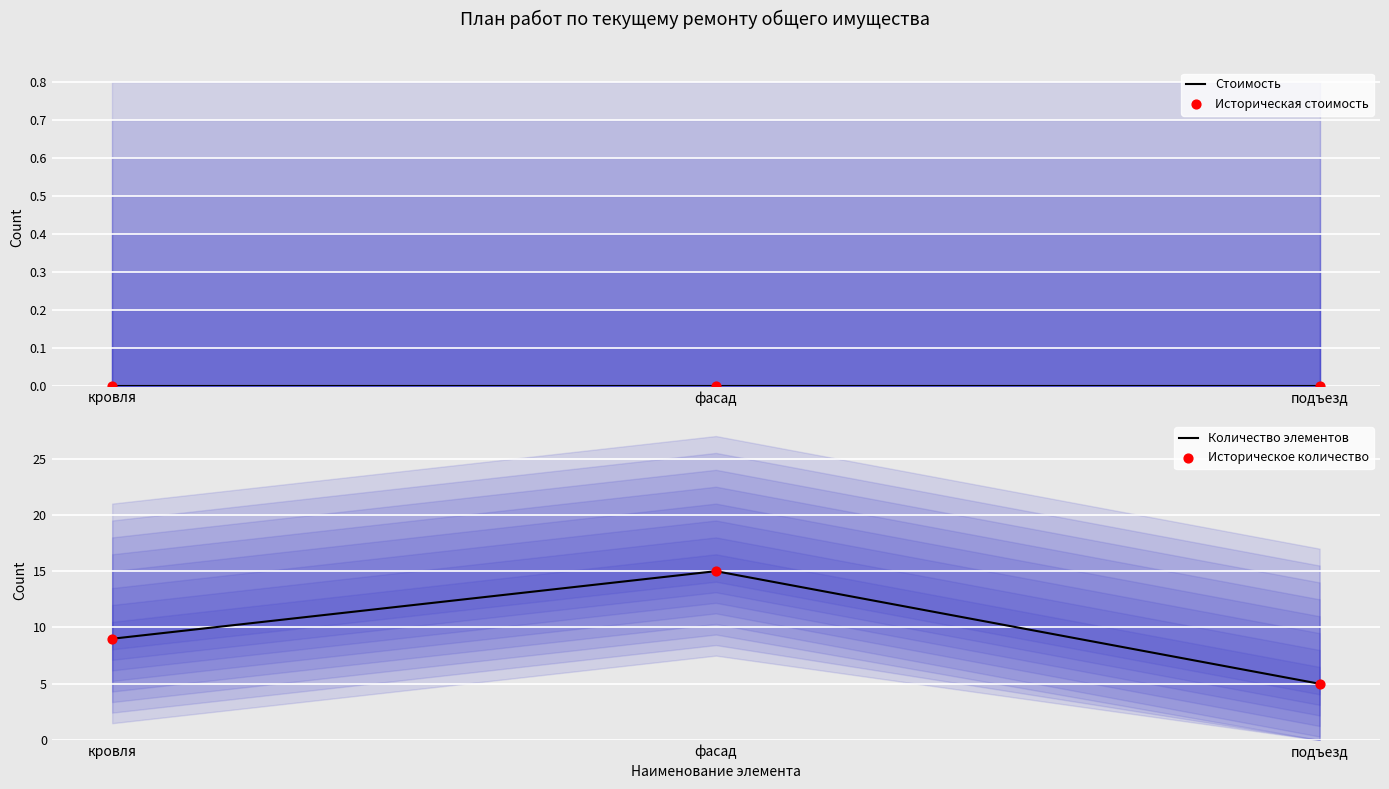

What are all the series names shown in the legend?

Стоимость, Историческая стоимость, Количество элементов, Историческое количество